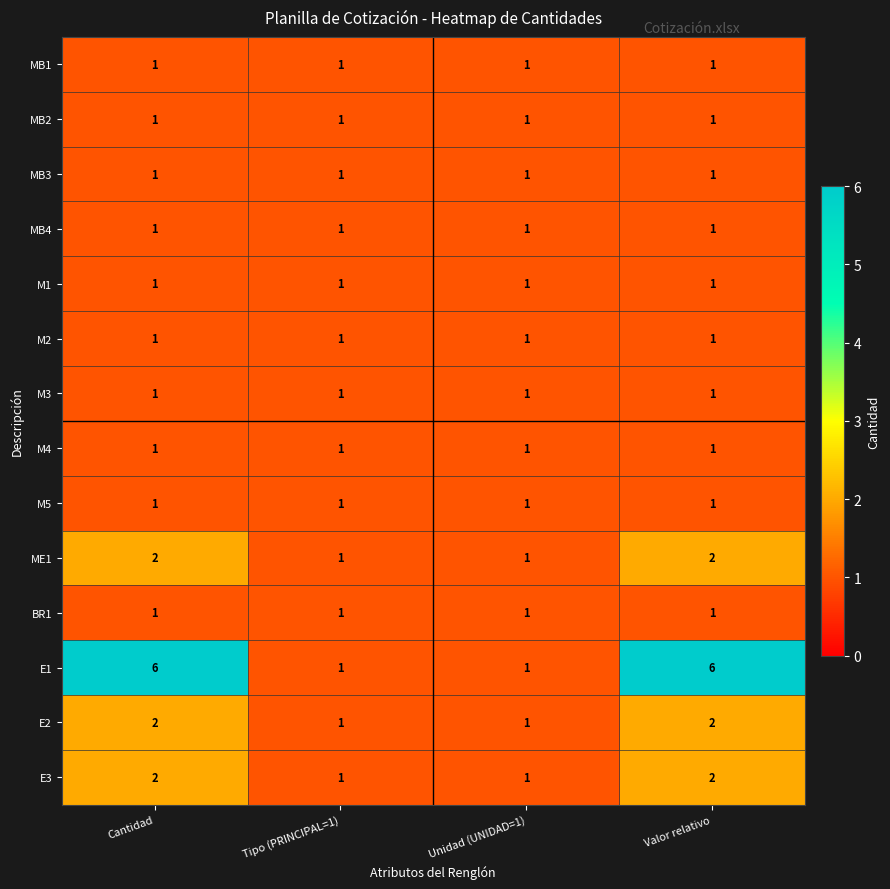

Which series has the largest total across all categories?

E1